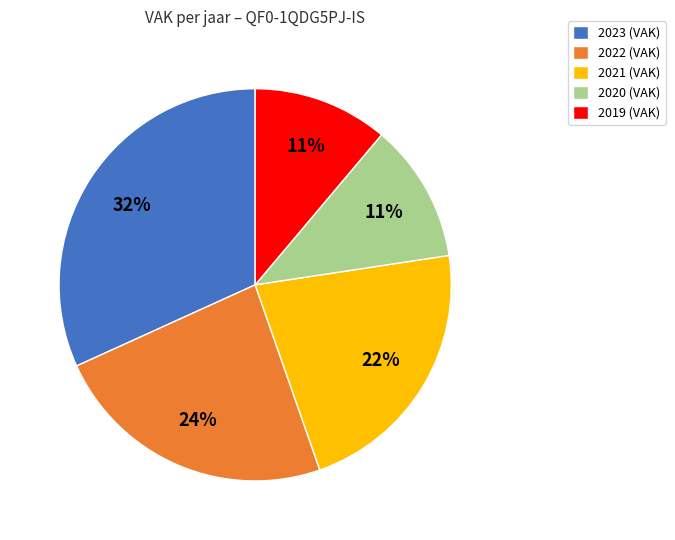

The 2022 (VAK) slice represents 13% of the pie. True or false?

False